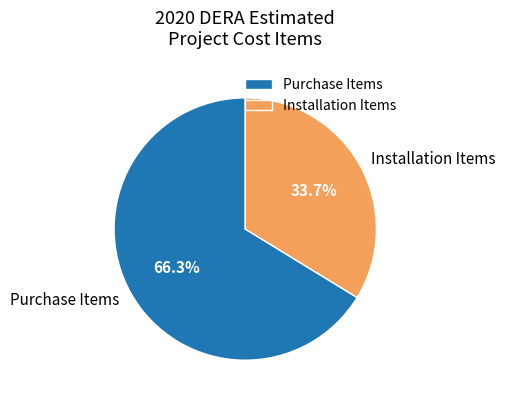

Does any single category account for the majority?

Yes